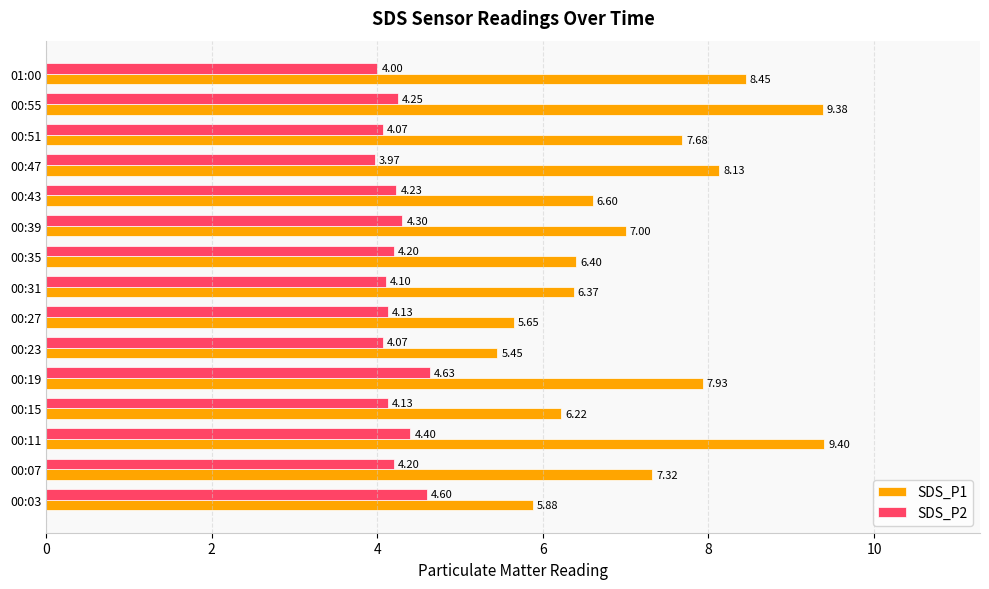

What is the greatest value displayed?

9.4